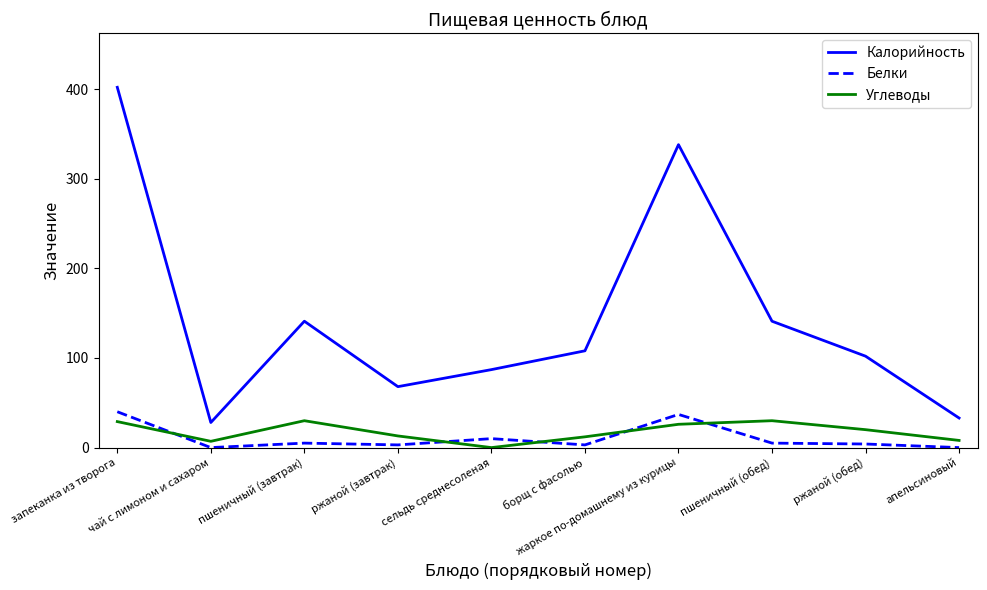

Which series has the largest range (max minus min)?

Калорийность